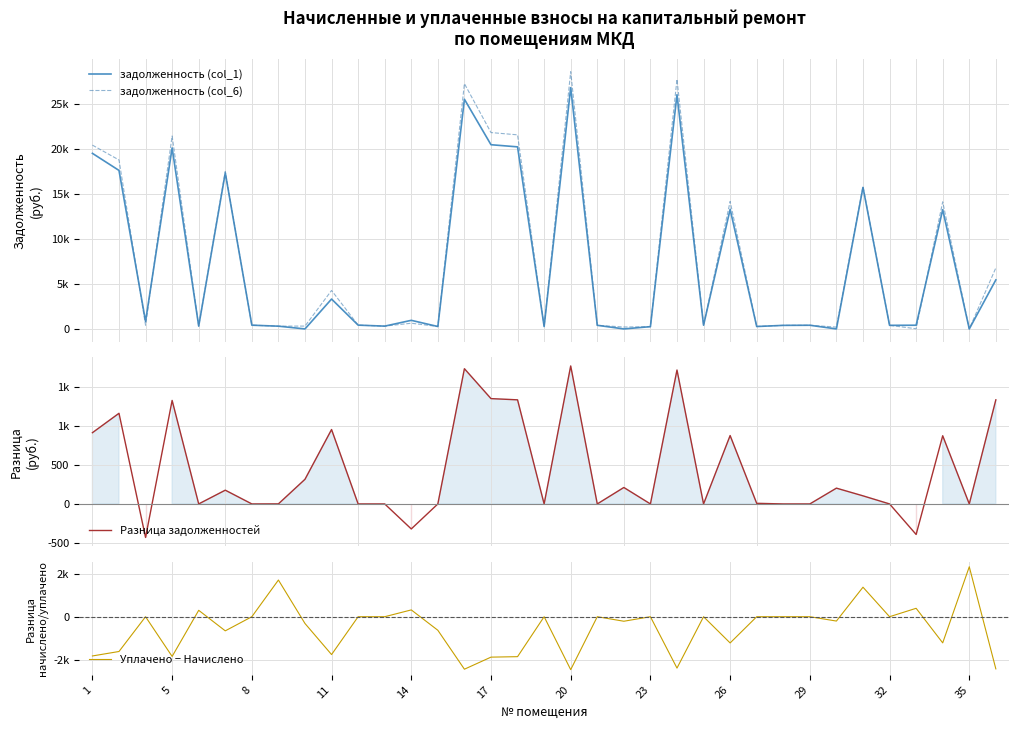

What is the maximum value shown in the chart?

28532.3